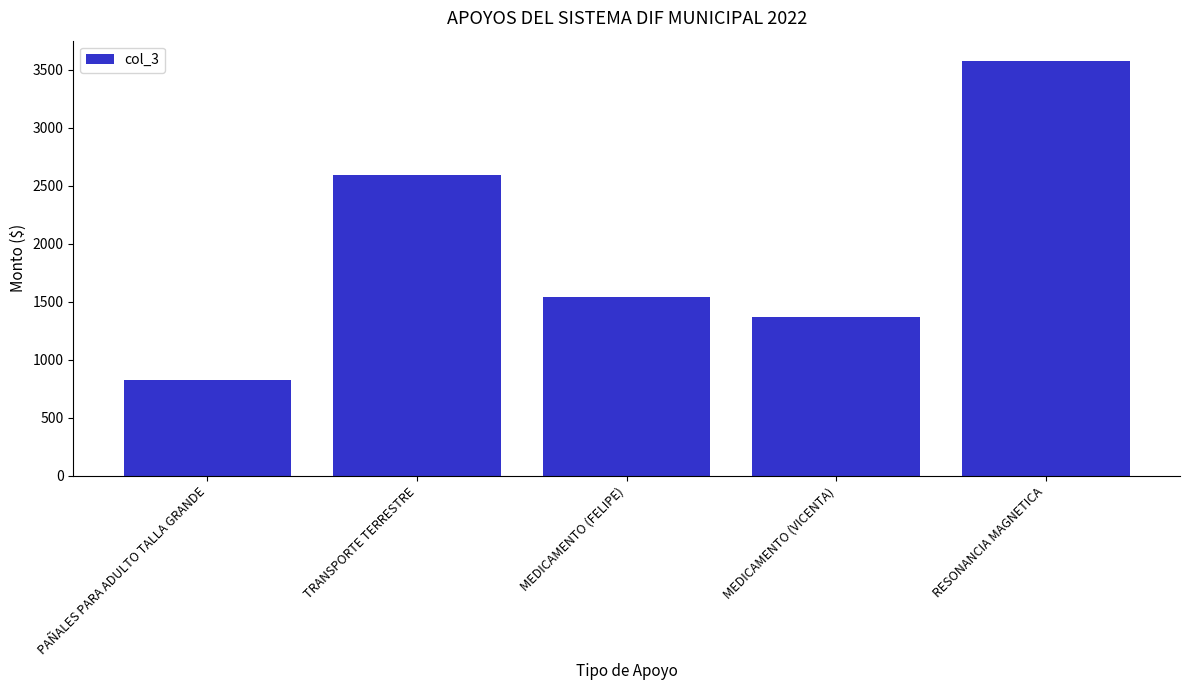

What is the minimum value shown in the chart?

825.0